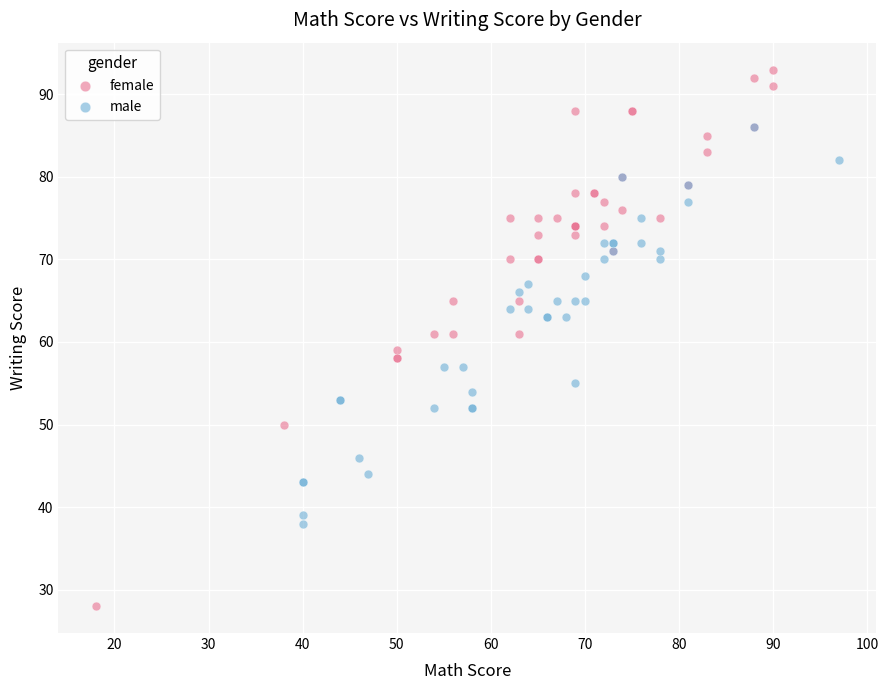

What are all the series names shown in the legend?

female, male